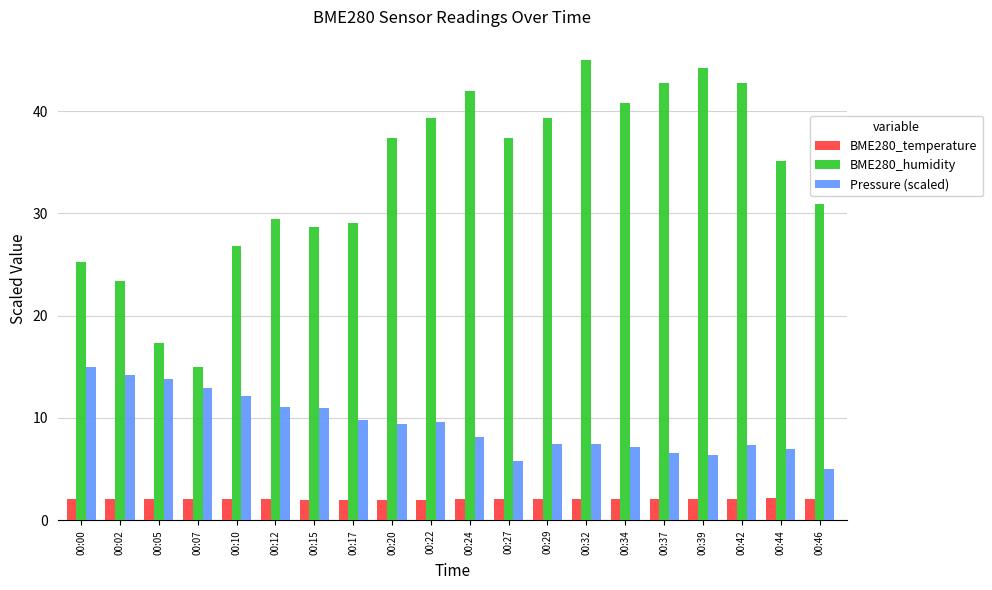

At which category does the chart reach its peak across all series?

00:32